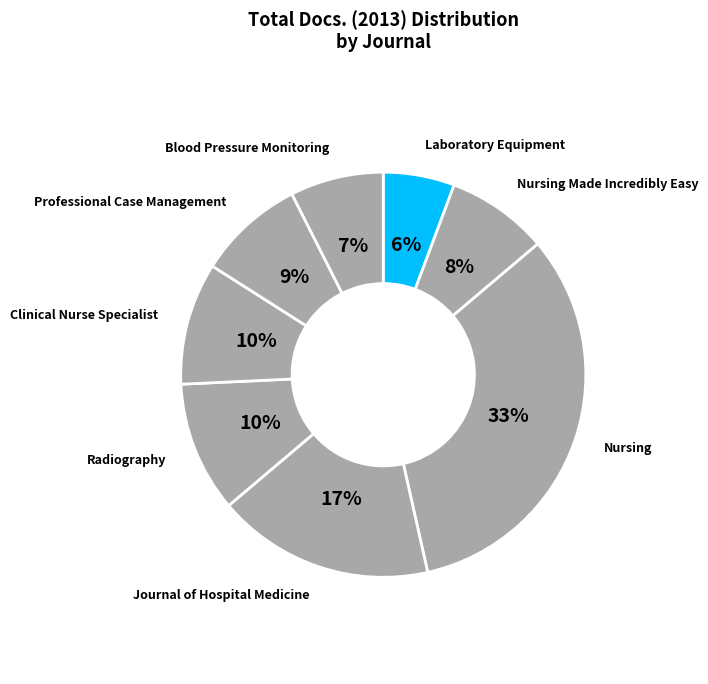

Is there a majority slice in this chart?

No